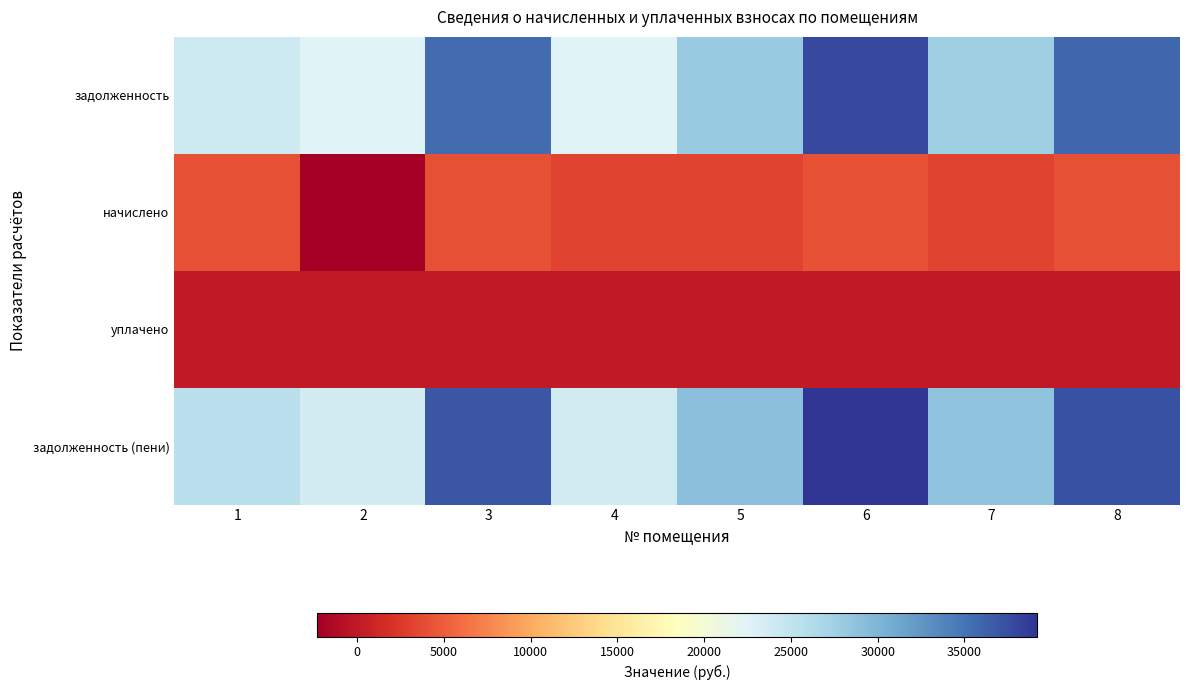

Between 6 and 3, which is larger?

6